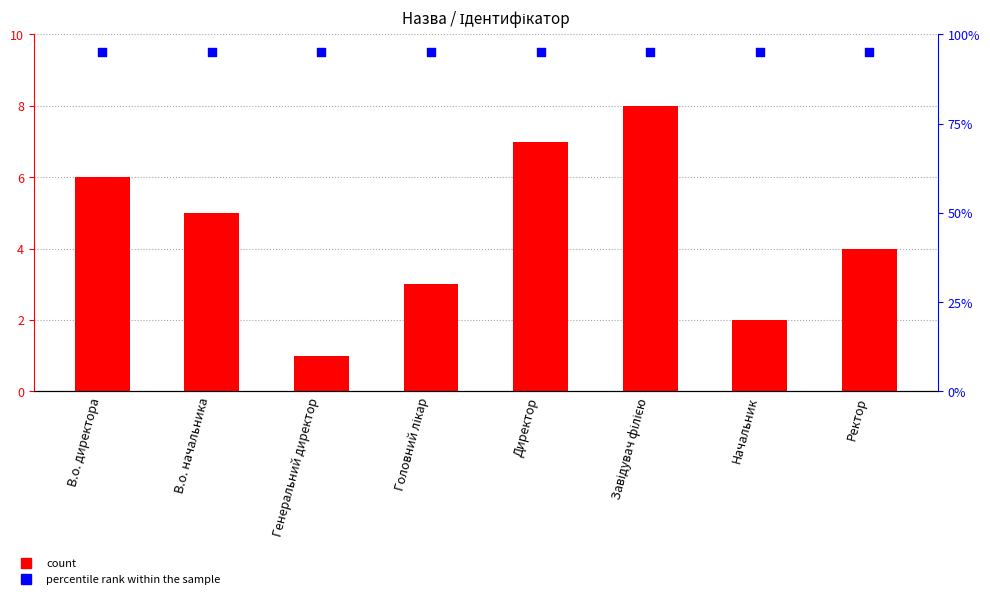

What is the total value across all series at Завідувач філією?

17.5